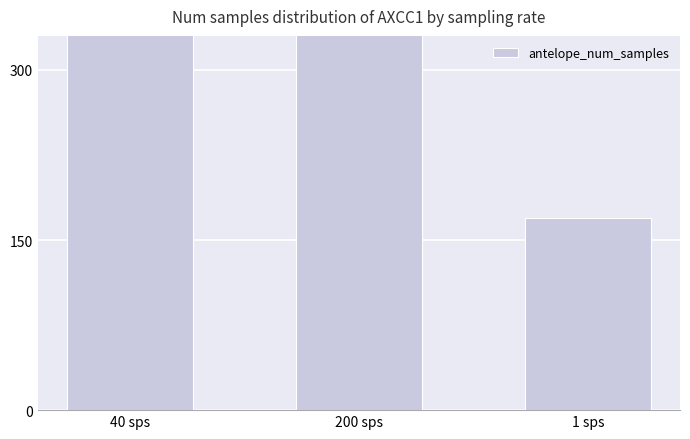

Does the chart contain stacked bars?

No